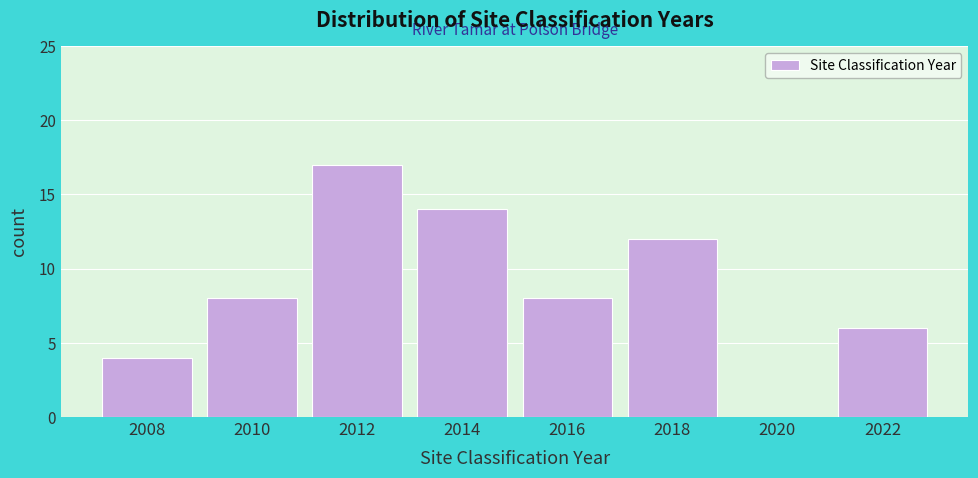

Reading right to left, list all the values displayed in this chart.

2022=6	2020=0	2018=12	2016=8	2014=14	2012=17	2010=8	2008=4